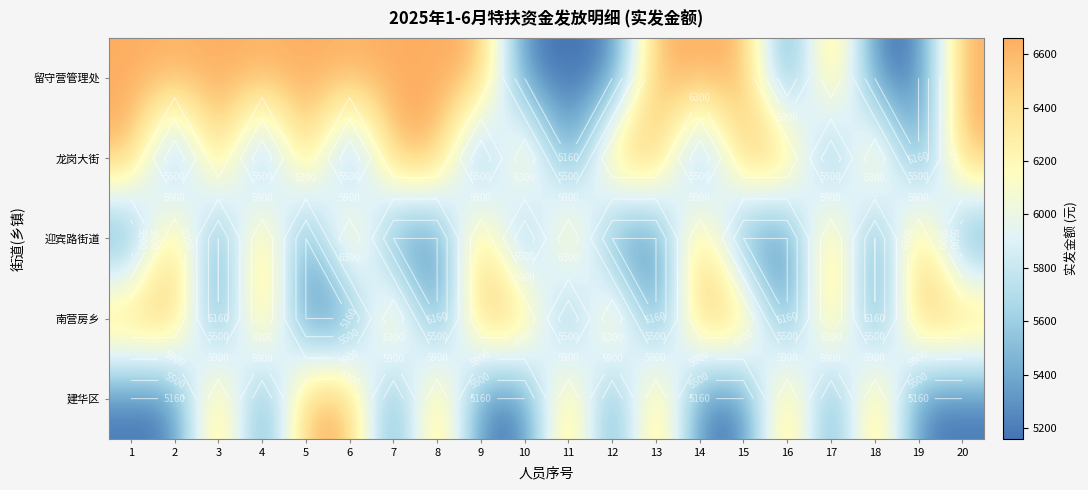

List the series in order of their peak value, lowest first.

留守营管理处, 龙岗大街, 迎宾路街道, 南营房乡, 建华区